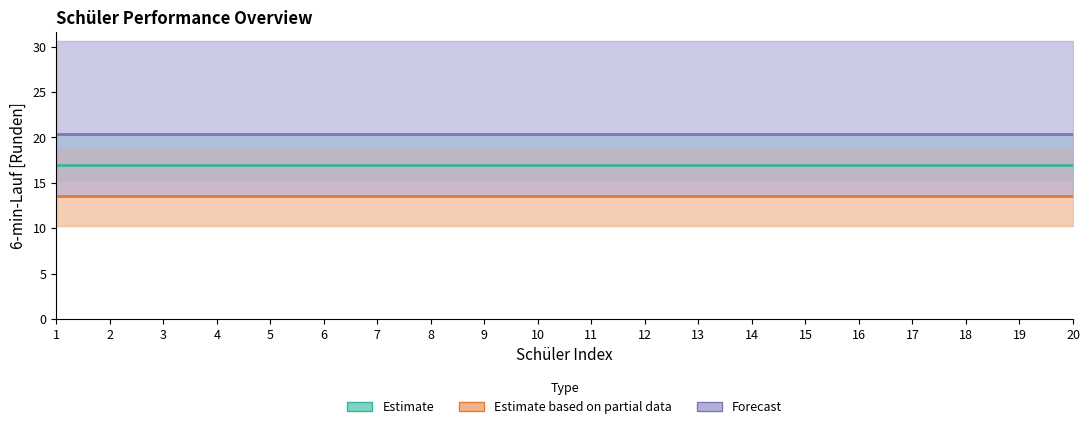

How many lines are shown in the chart?

3